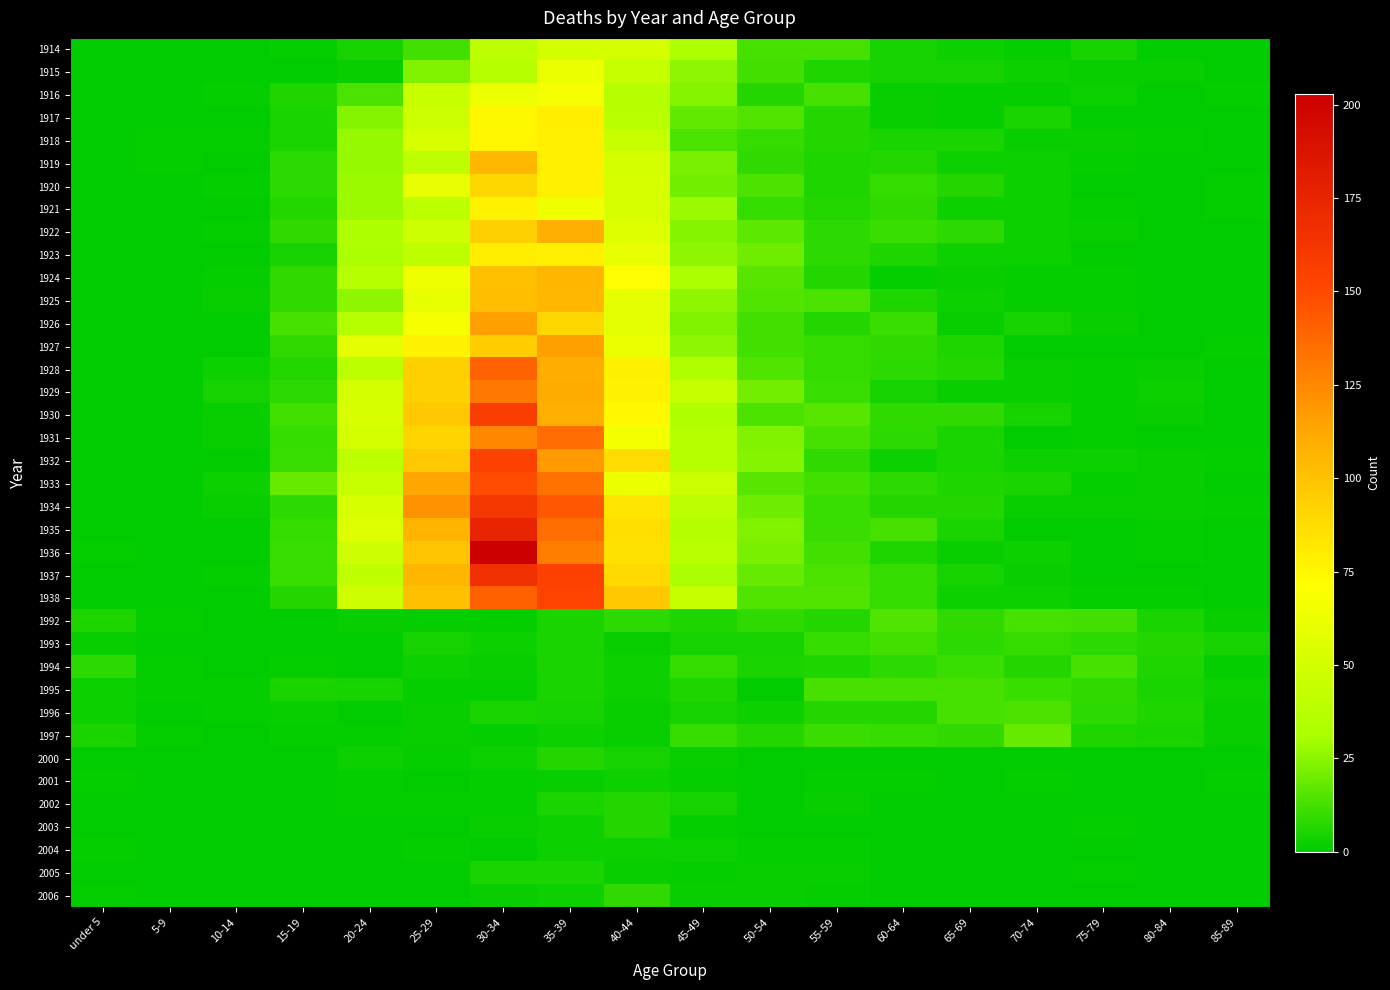

What is the greatest value displayed?

203